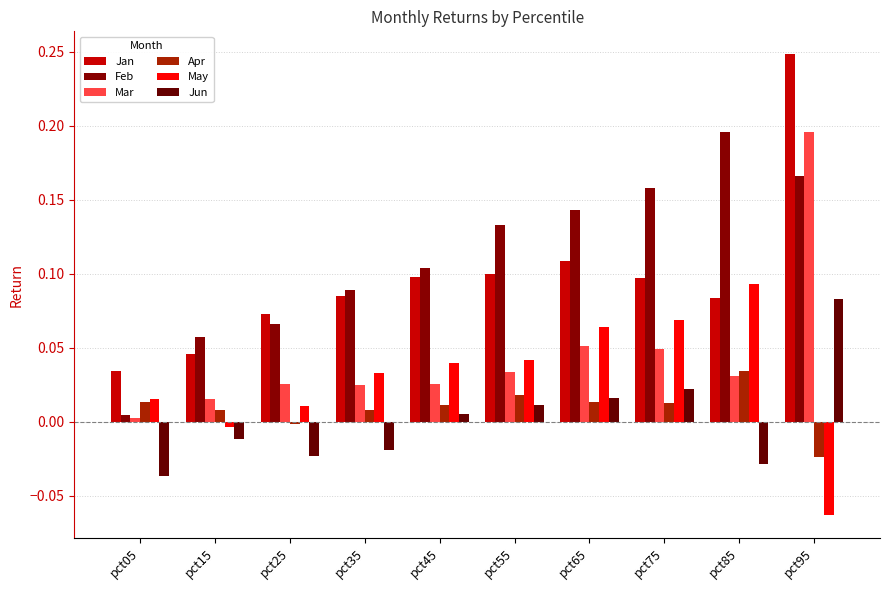

Count the number of data series in this chart.

6